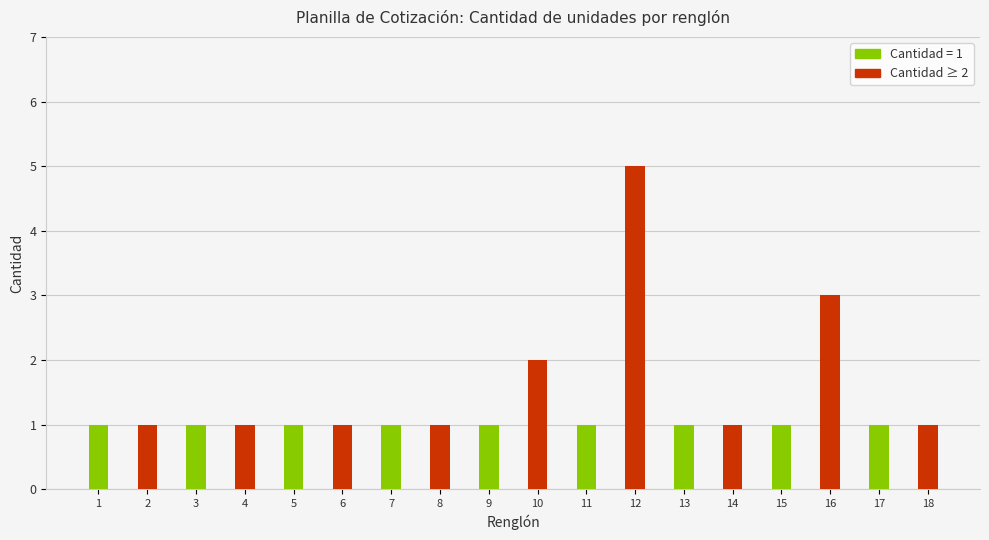

Which series changed the most between 7 and 15?

Cantidad ≥ 2